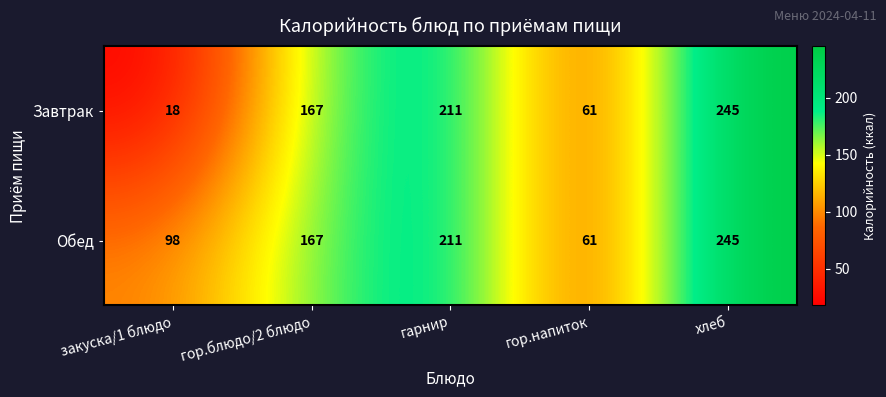

What is the sum of all Обед values?

782